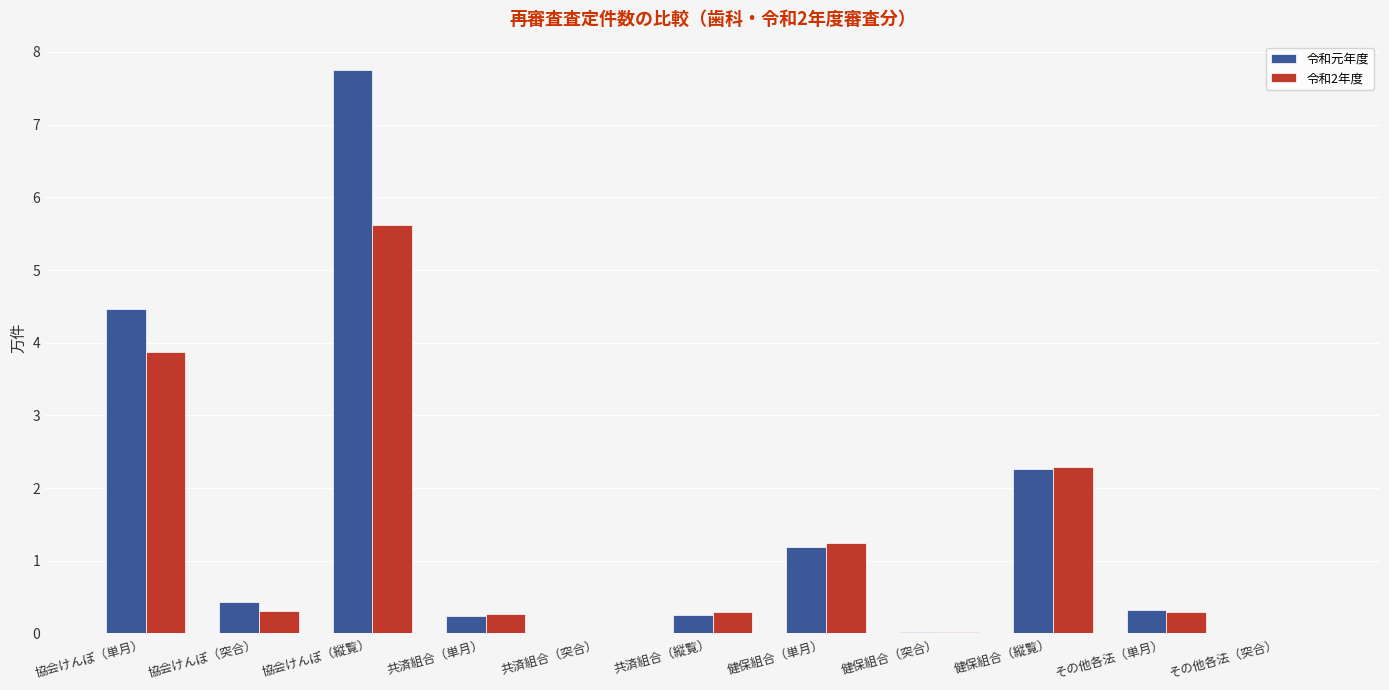

What is the sum of all 令和元年度 values?

16.9